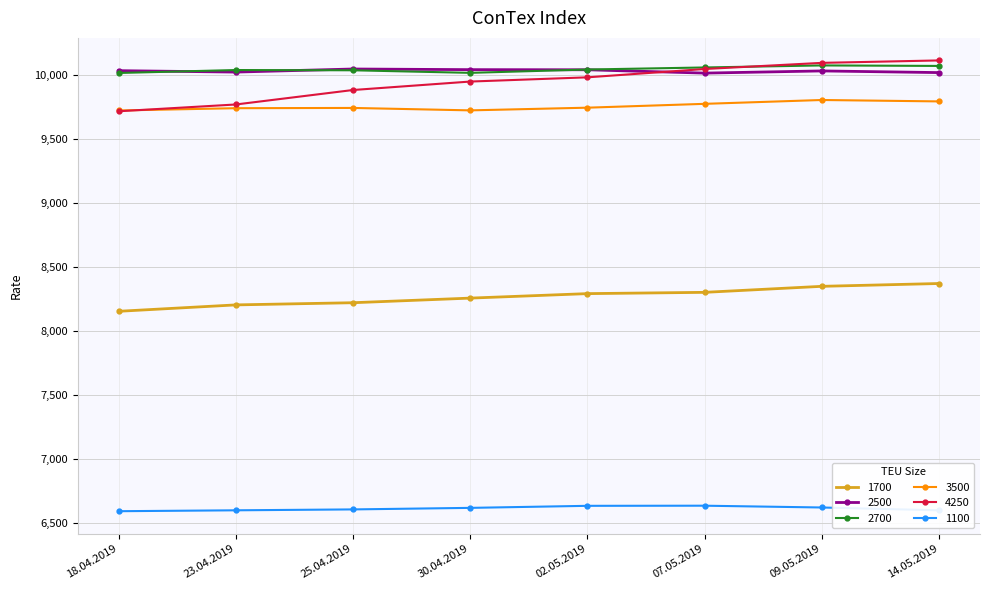

What is the difference between the highest and lowest values at 18.04.2019?

3440